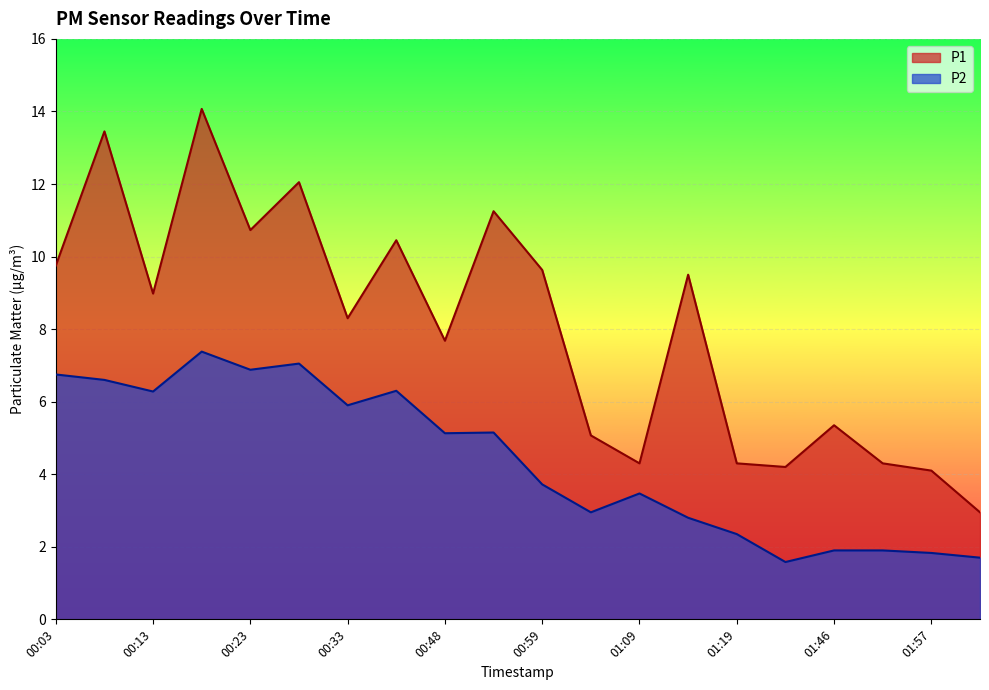

In P2, how many points are higher than both neighbors (excluding endpoints)?

5